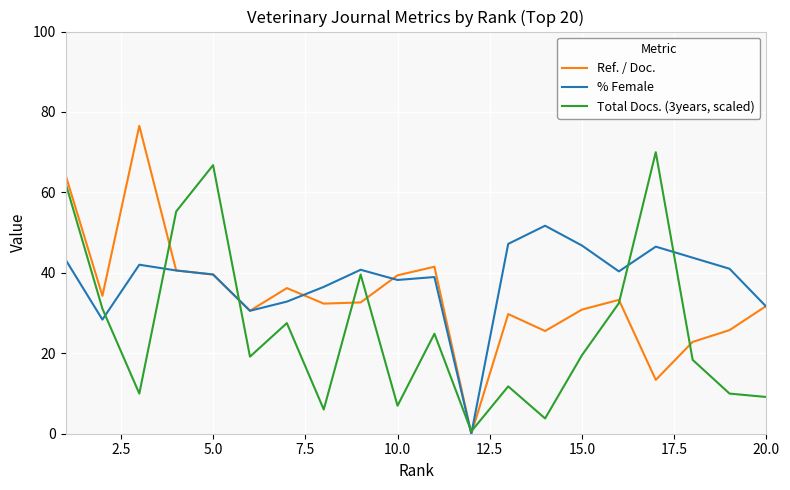

What is the difference between the maximum and second lowest values in the Ref. / Doc. series?

63.2